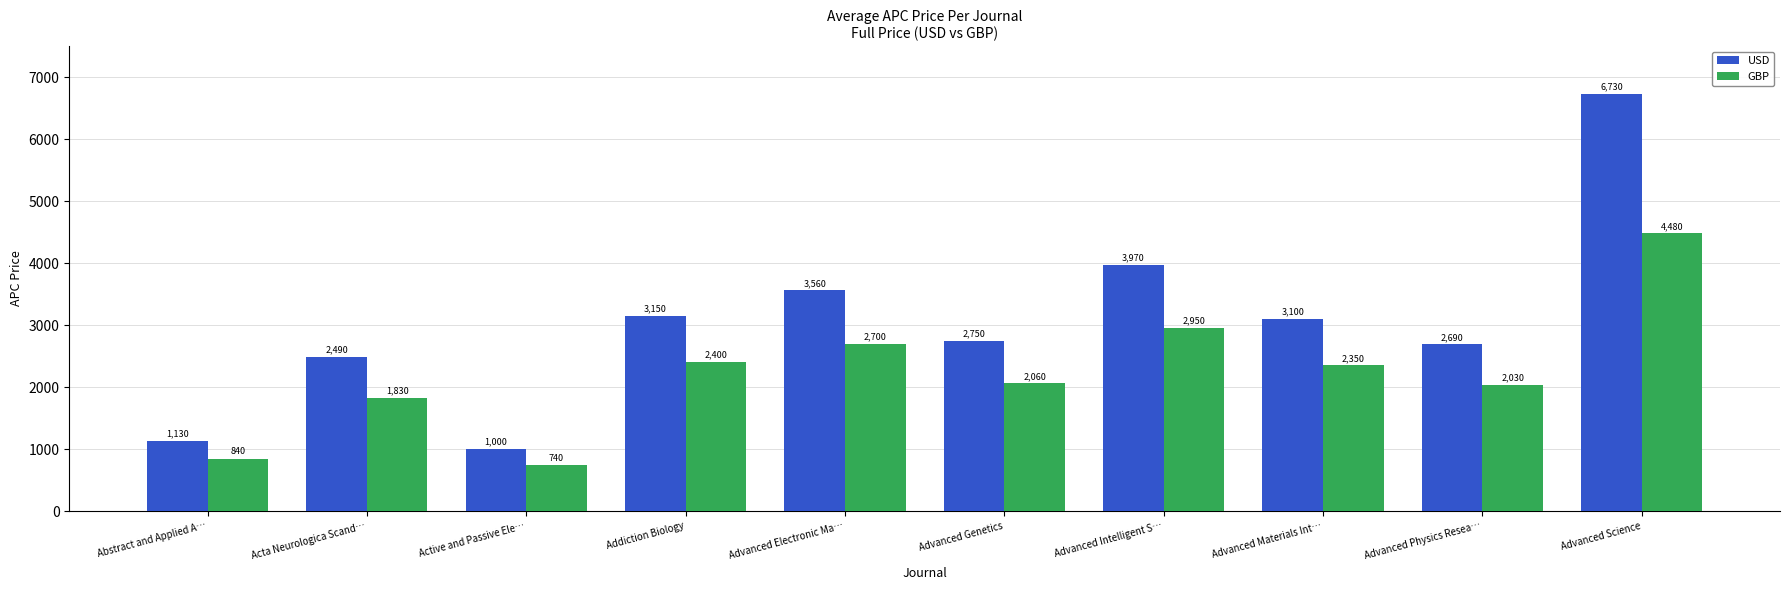

What is the total value across all series at Advanced Physics Resea…?

4720